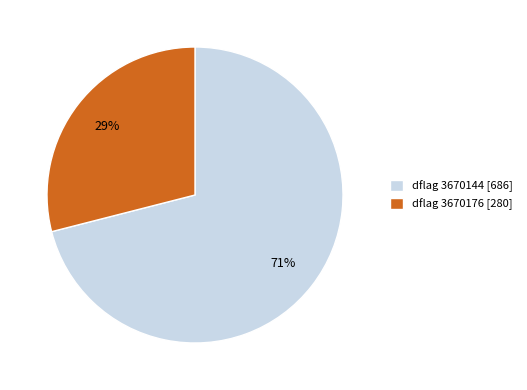

To the nearest percent, what is the average slice percentage?

50%